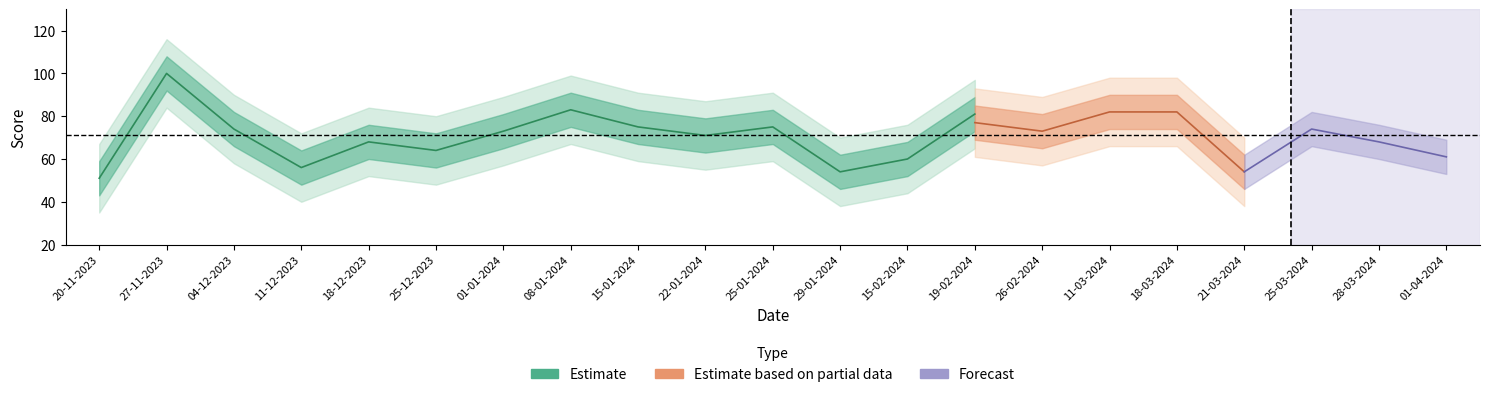

The Home Score series shows 57 at 21-03-2024. True or false?

False